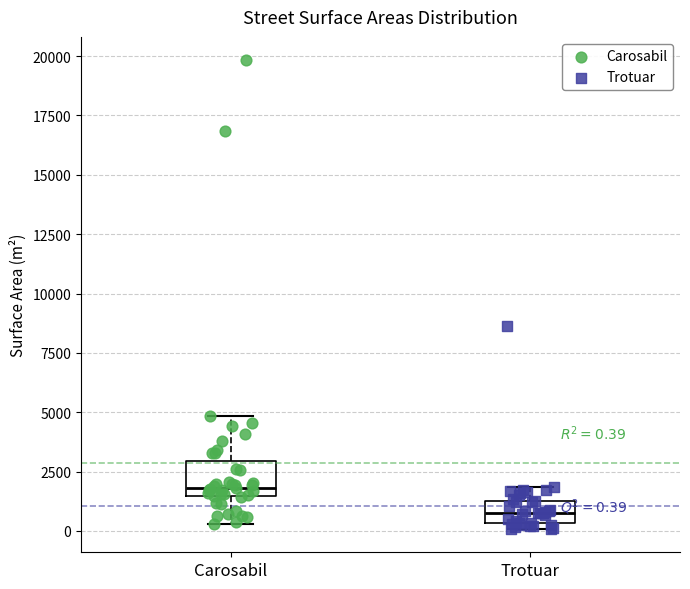

Which box has the lowest median line?

Trotuar